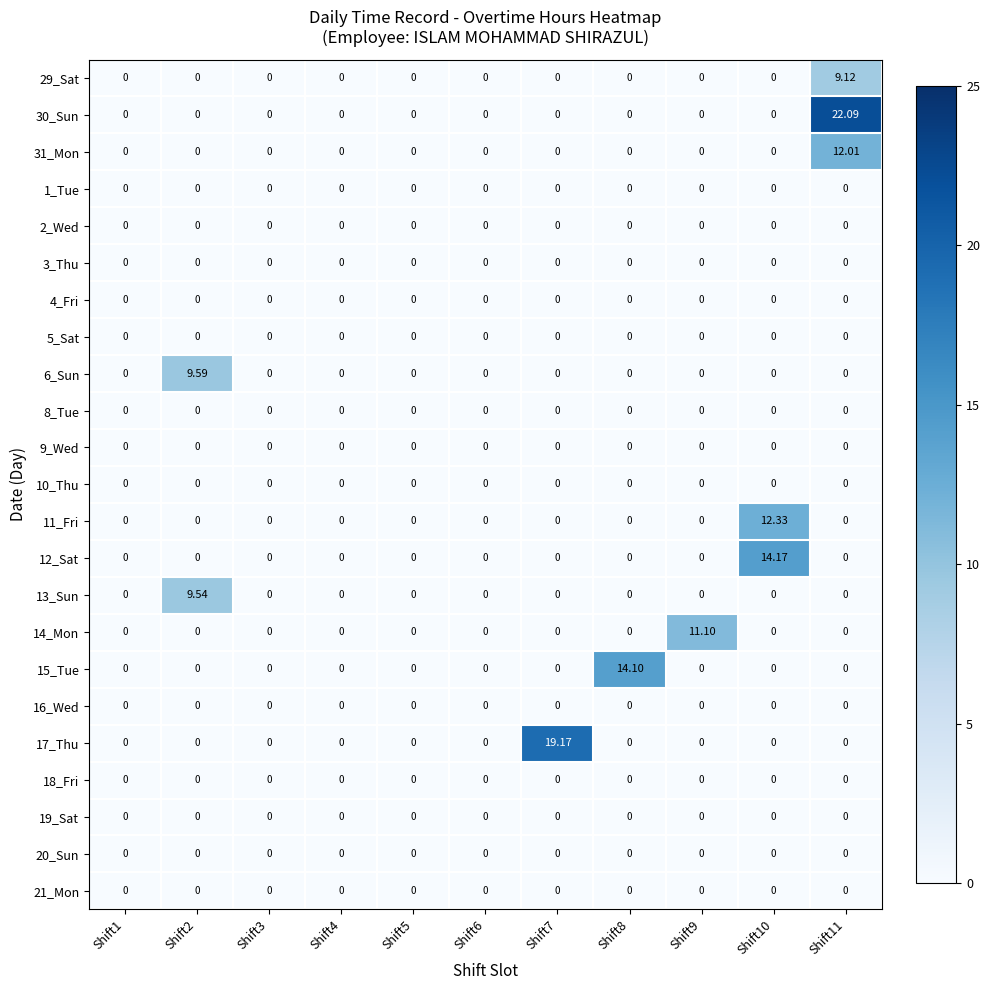

Is the value of 18_Fri at Shift5 greater than the value of 6_Sun at Shift2?

No